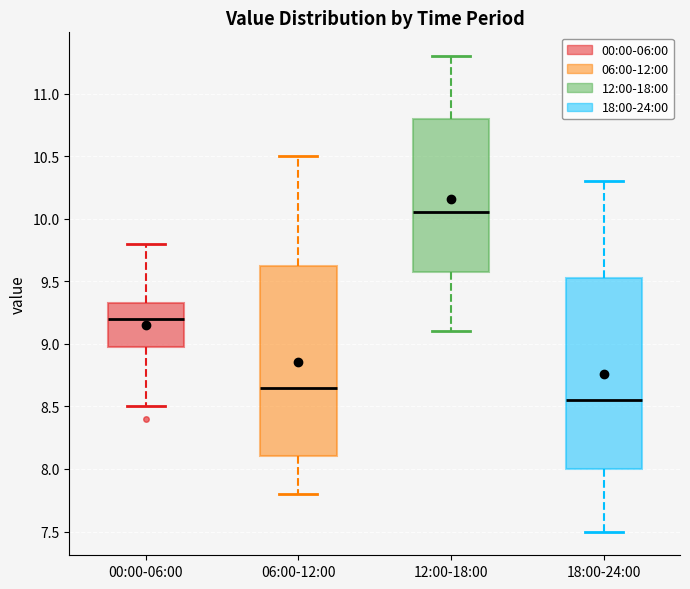

Where does the median line of the box for 06:00-12:00 sit on the y-axis? The values are not printed on the chart, so give them approximately, as read against the axis.

8.65